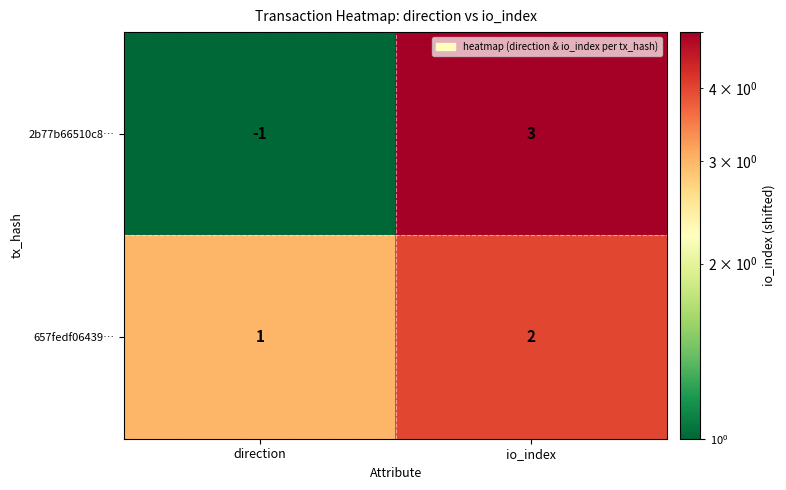

What is the difference between the highest and lowest values at io_index?

1